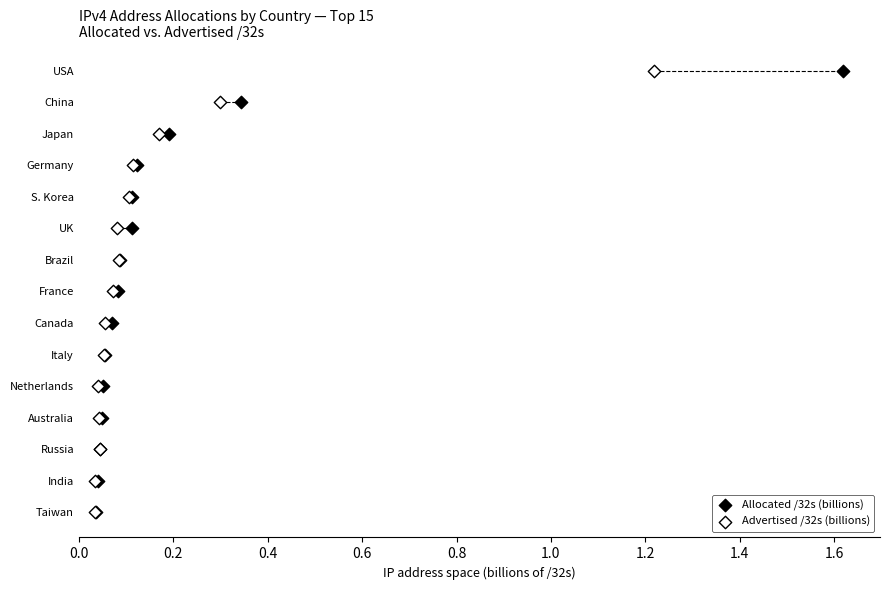

What are all the series names shown in the legend?

Allocated /32s (billions), Advertised /32s (billions)